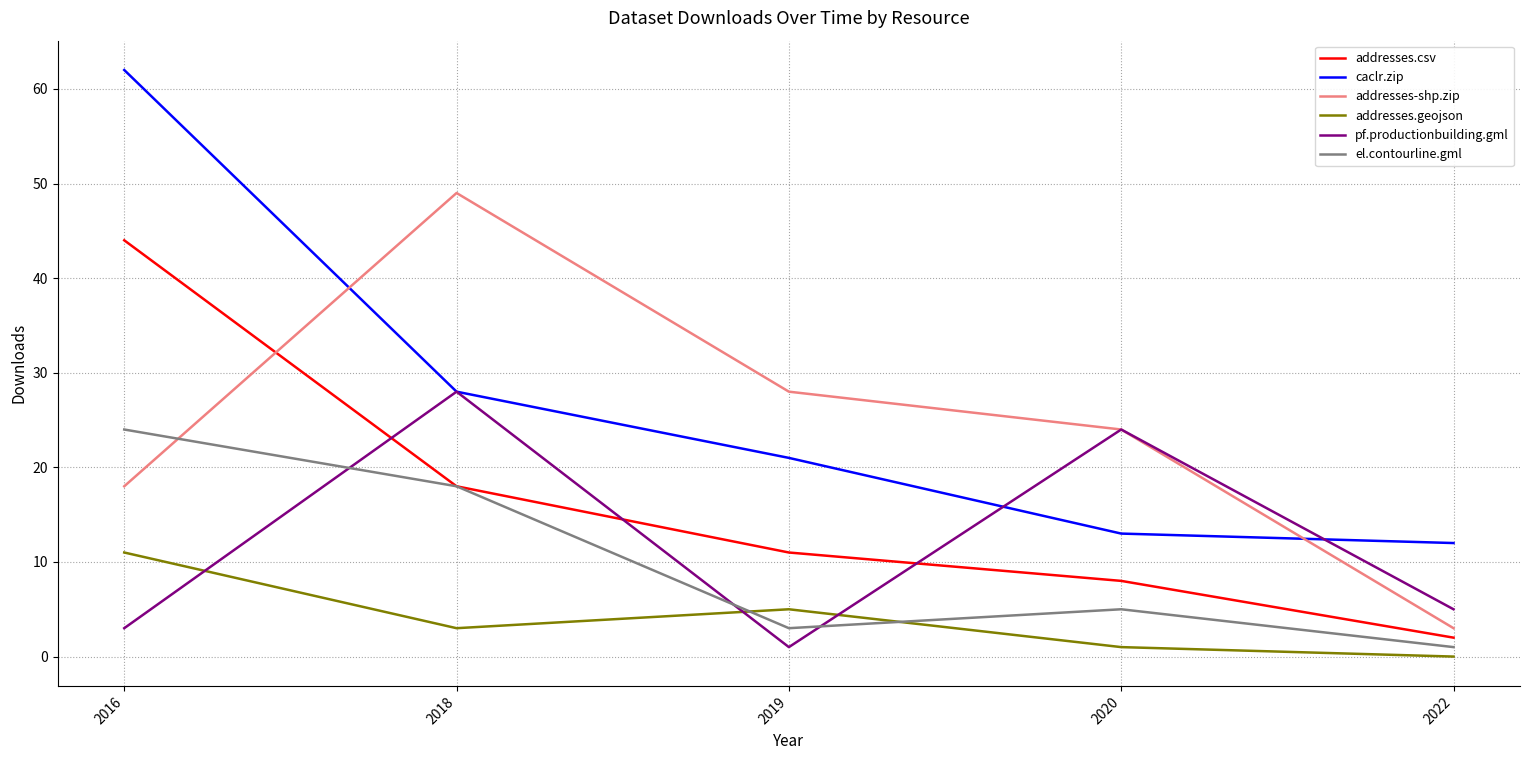

True or false: addresses-shp.zip has more than 2 interior local peaks.

False